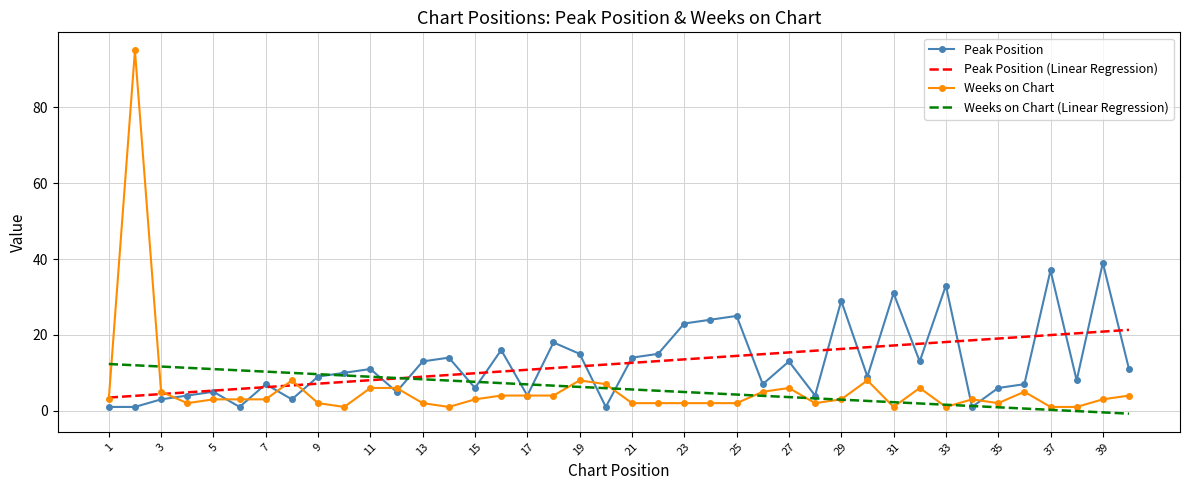

What is the maximum value for Peak Position?

39.0